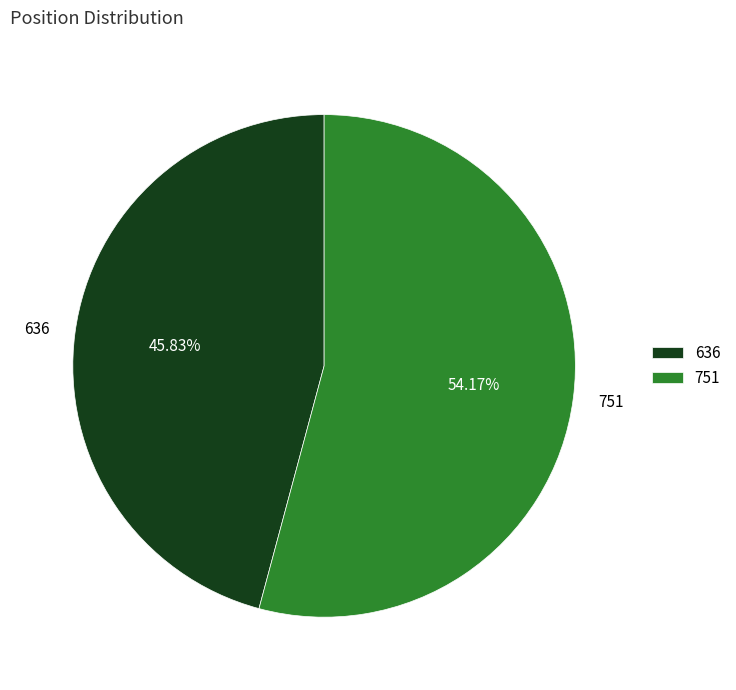

What percentage is the 636 slice, to the nearest percent?

46%